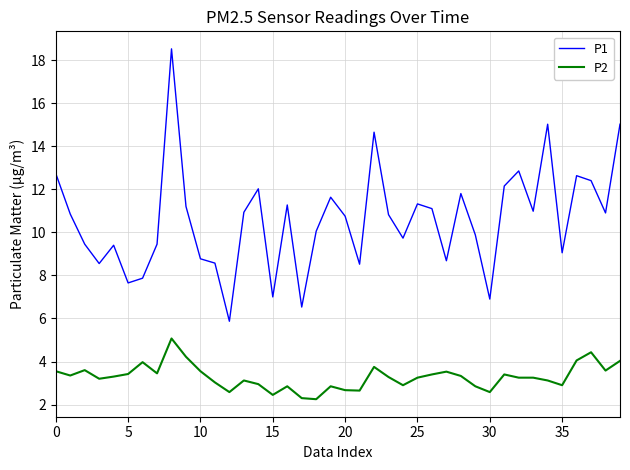

Does the chart have visible grid lines?

Yes